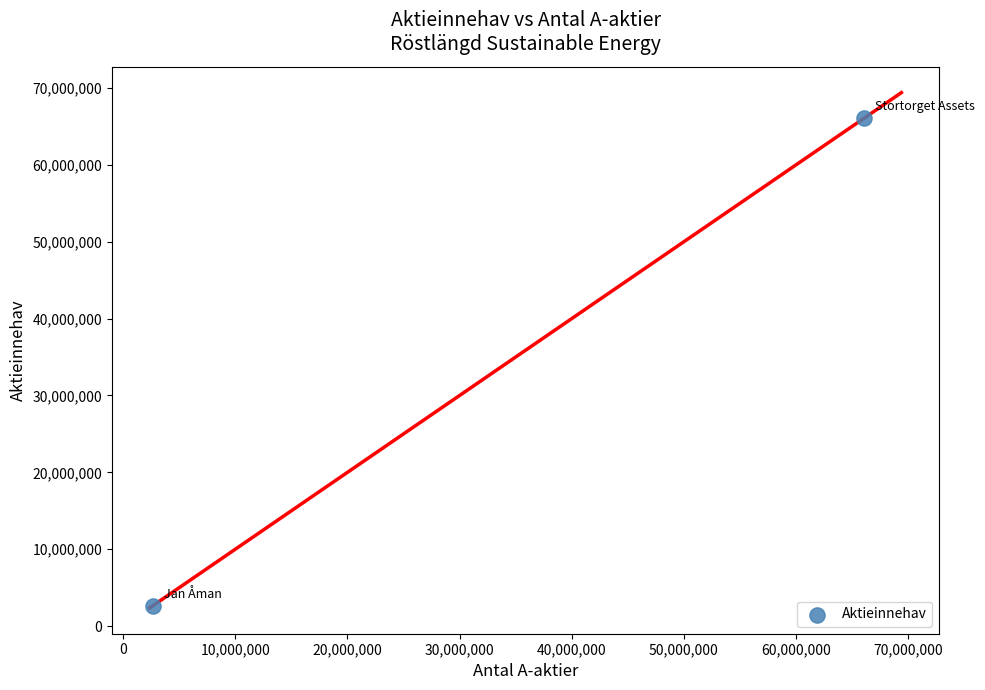

What is the range of X values (max minus min)?

63447816